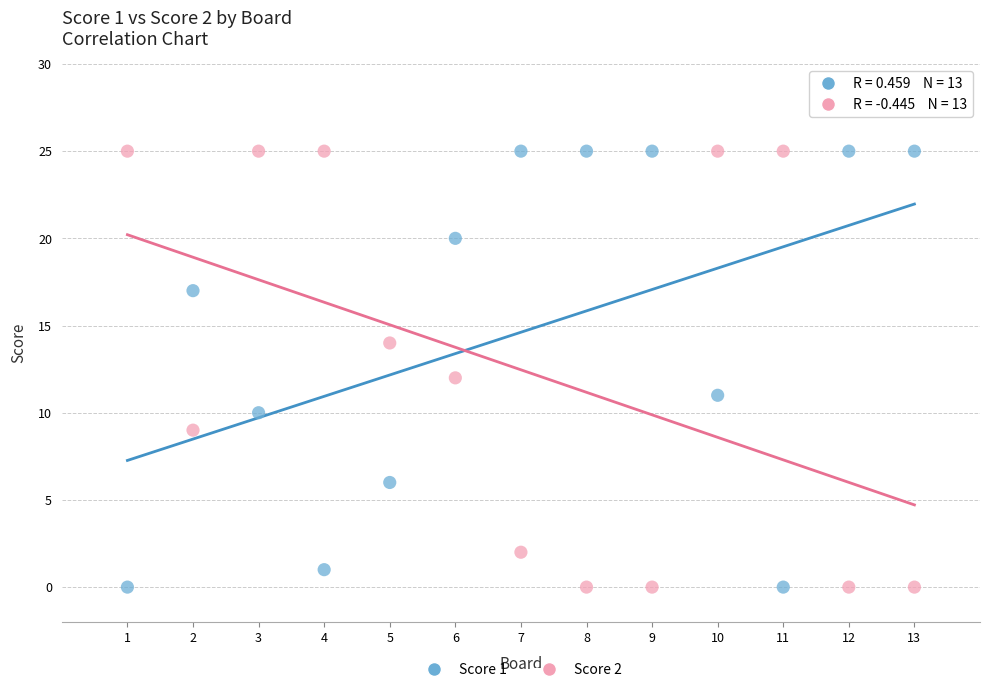

What are all the series names shown in the legend?

Score 1, Score 2